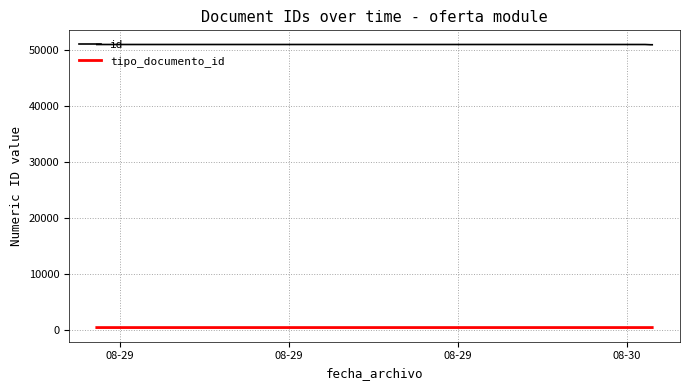

What are all the series names shown in the legend?

id, tipo_documento_id